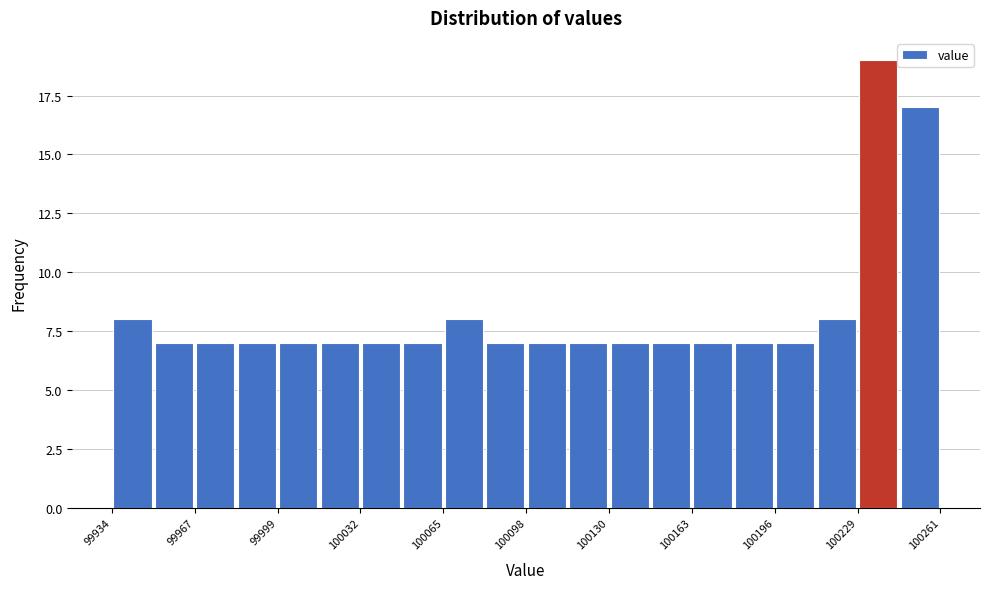

Around what value on the x-axis is the tallest bar? Give the approximate position of its centre, as read against the axis.

100235